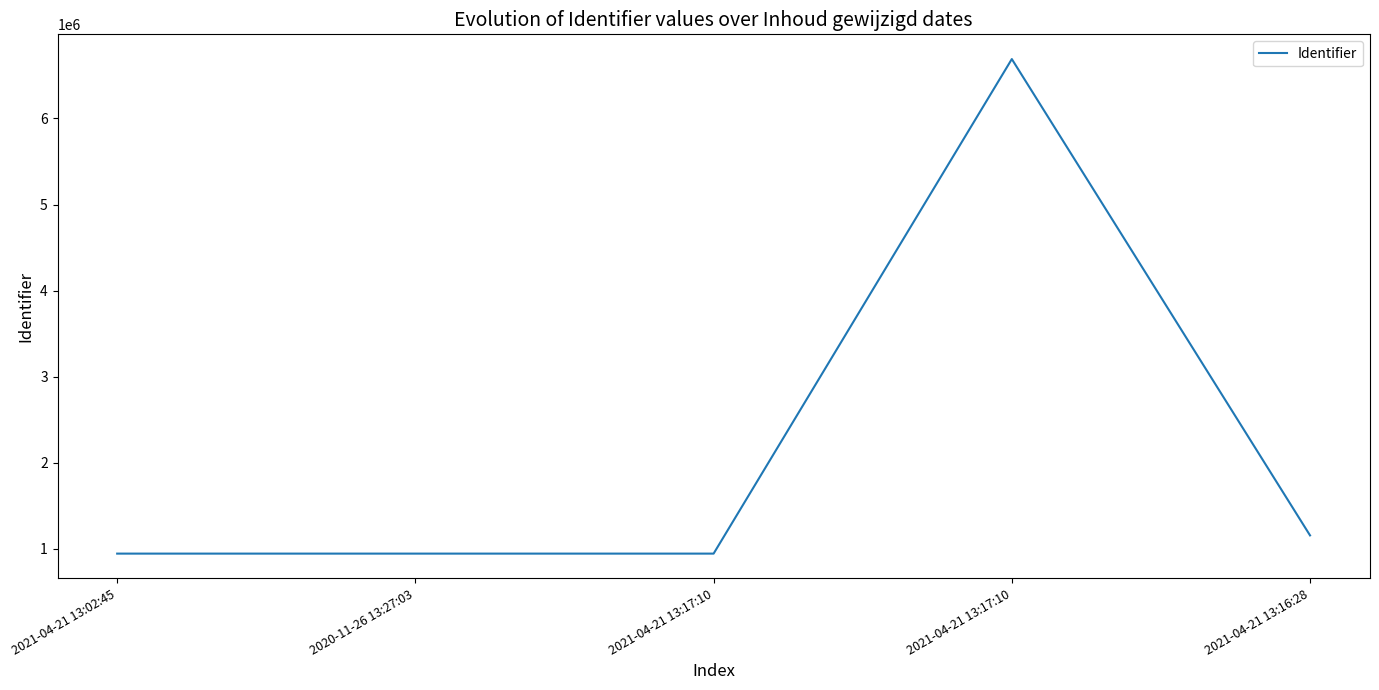

Is this an area chart (filled region under the line)?

No